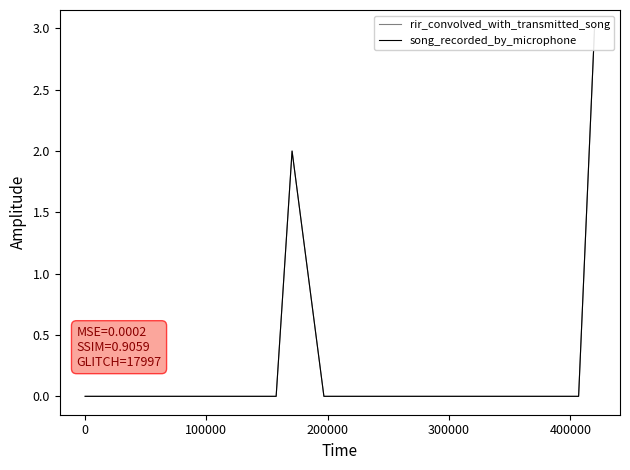

How many lines are shown in the chart?

2